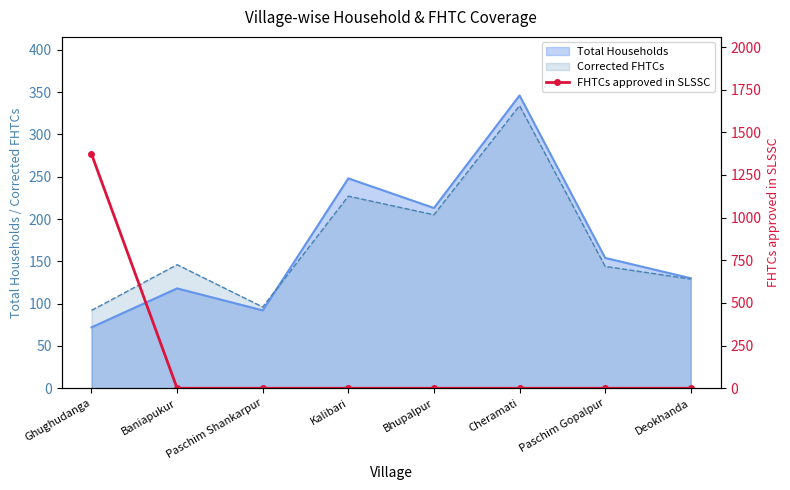

Count the number of values greater than 0.

1